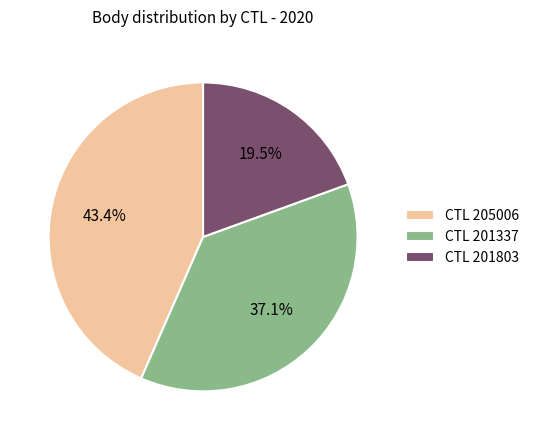

Is CTL 201337 the majority of the pie?

No